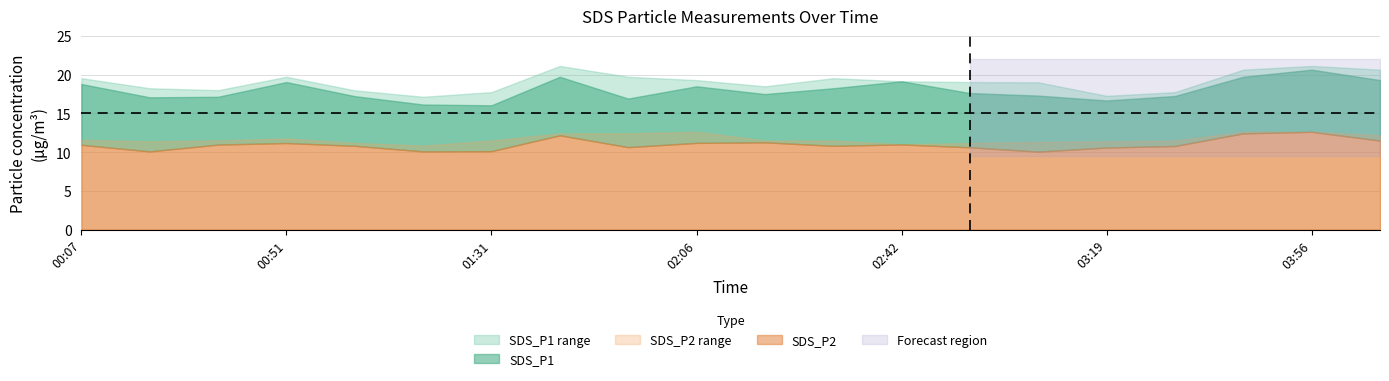

True or false: SDS_P2 and SDS_P1_upper cross at least once.

False